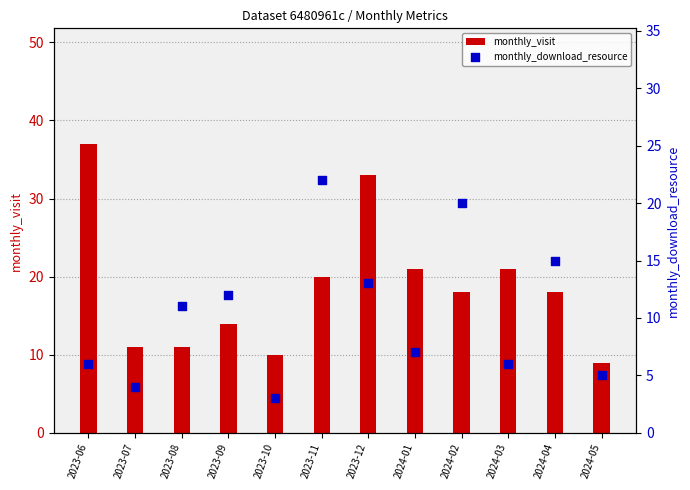

Which series has the largest Y range (max minus min)?

monthly_visit